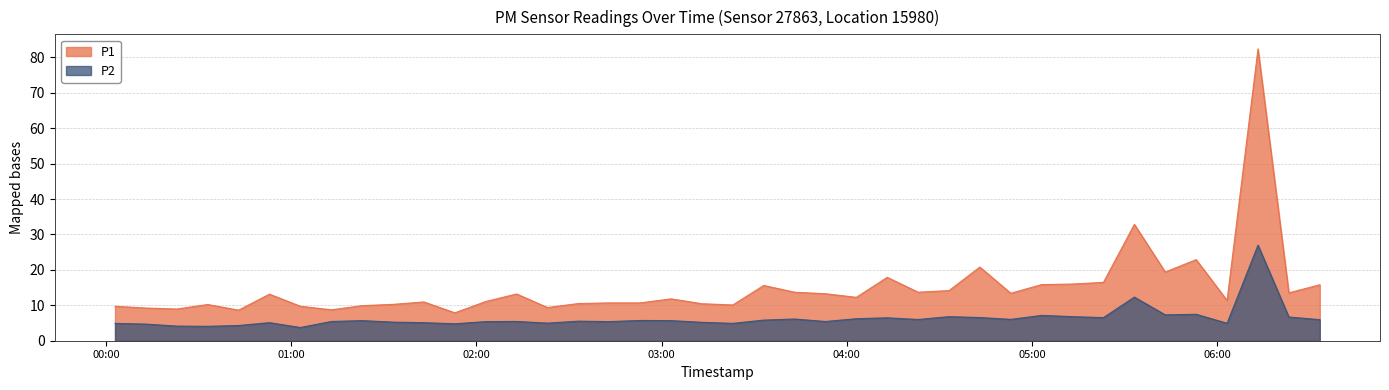

Is the value of P2 at 2023-04-06T02:23:01 greater than the value of P1 at 2023-04-06T03:23:04?

No